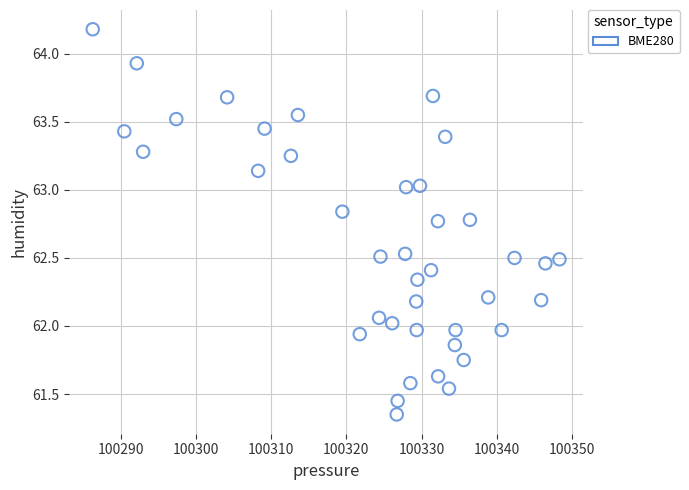

What is the range of Y values (max minus min)?

2.8